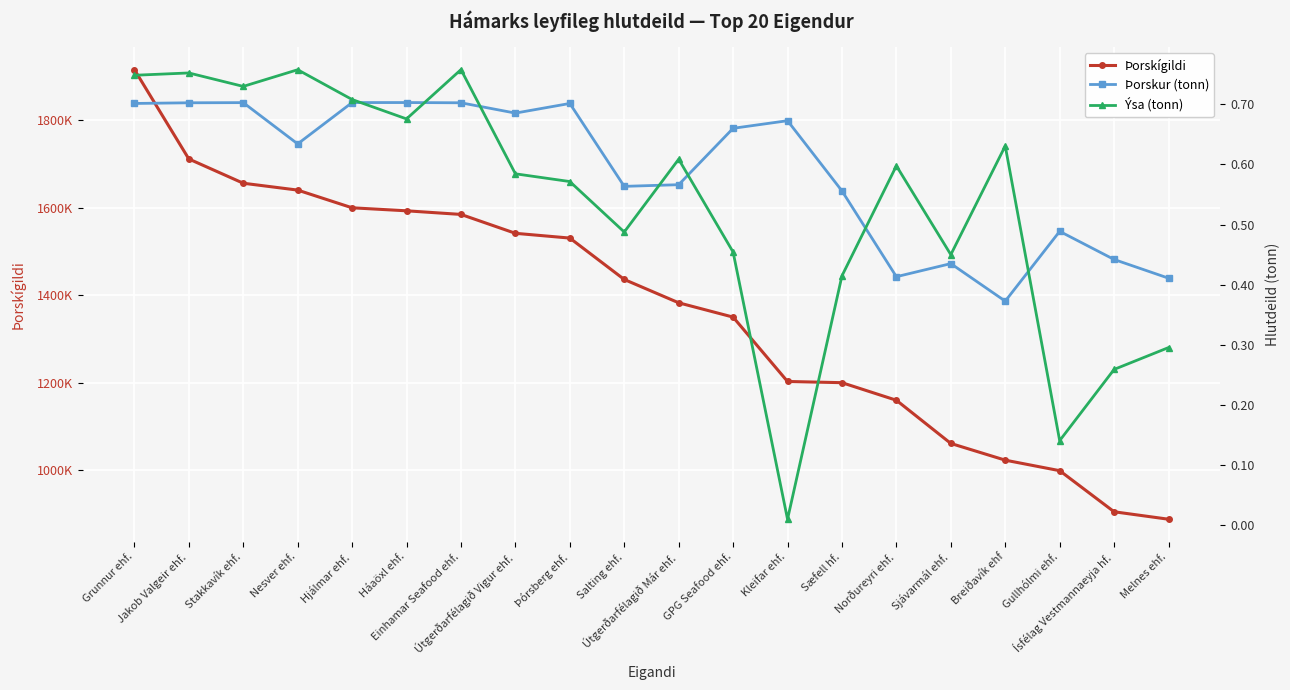

List the labels in order of Þorskur (tonn) value, smallest first.

Breiðavík ehf, Melnes ehf., Norðureyri ehf., Sjávarmál ehf., Ísfélag Vestmannaeyja hf., Gullhólmi ehf., Sæfell hf., Salting ehf., Útgerðarfélagið Már ehf., Nesver ehf., GPG Seafood ehf., Kleifar ehf., Útgerðarfélagið Vigur ehf., Grunnur ehf., Þórsberg ehf., Jakob Valgeir ehf., Einhamar Seafood ehf., Stakkavík ehf., Háaöxl ehf., Hjálmar ehf.